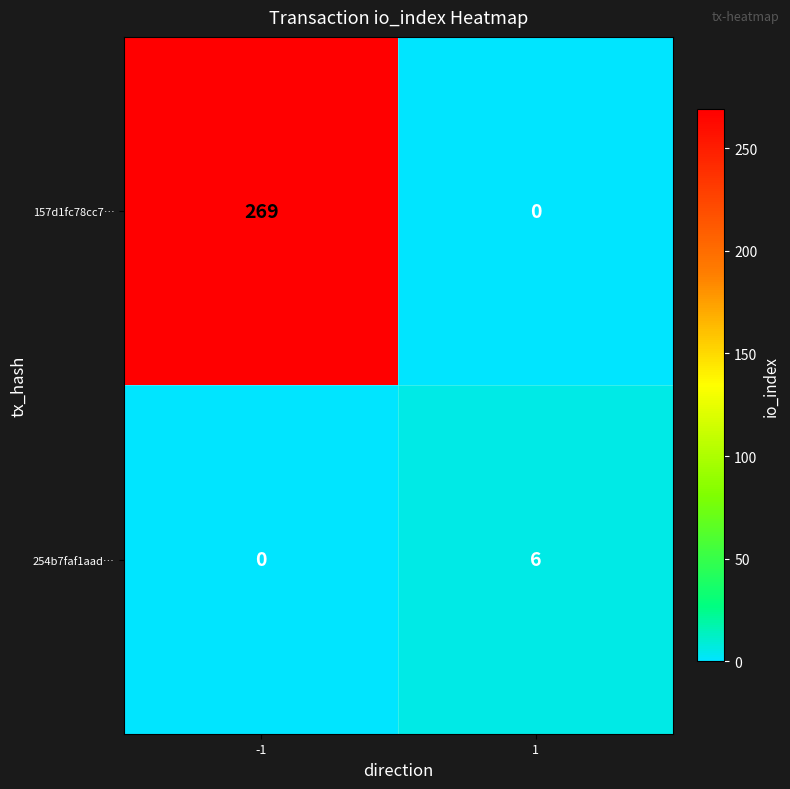

Reading left to right, what are all the values shown in this chart?

157d1fc78cc7…: 269	0
254b7faf1aad…: 0	6